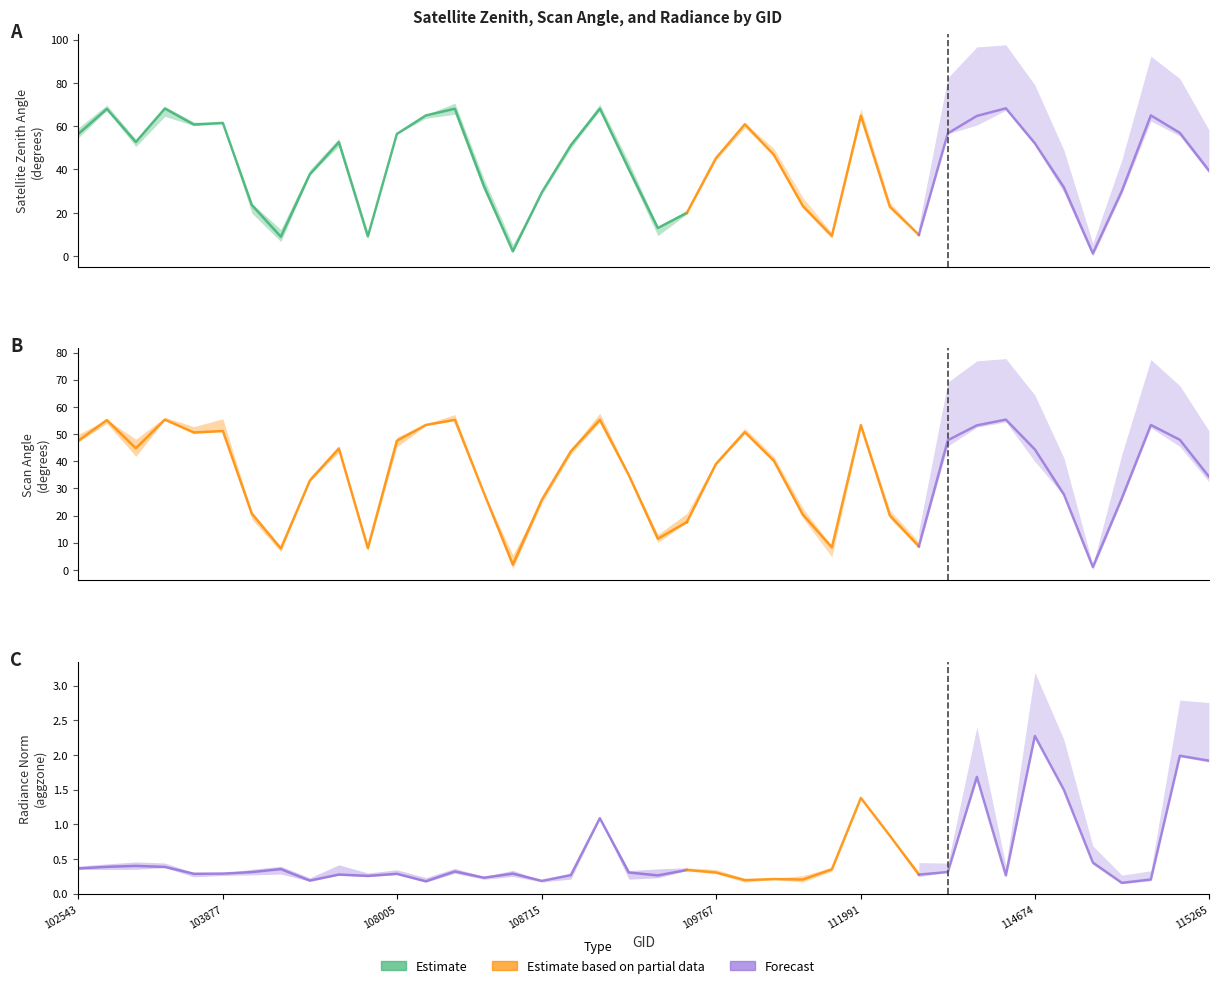

Is it true that rade9_aggzone_norm equals 0.3 at 107659?

True